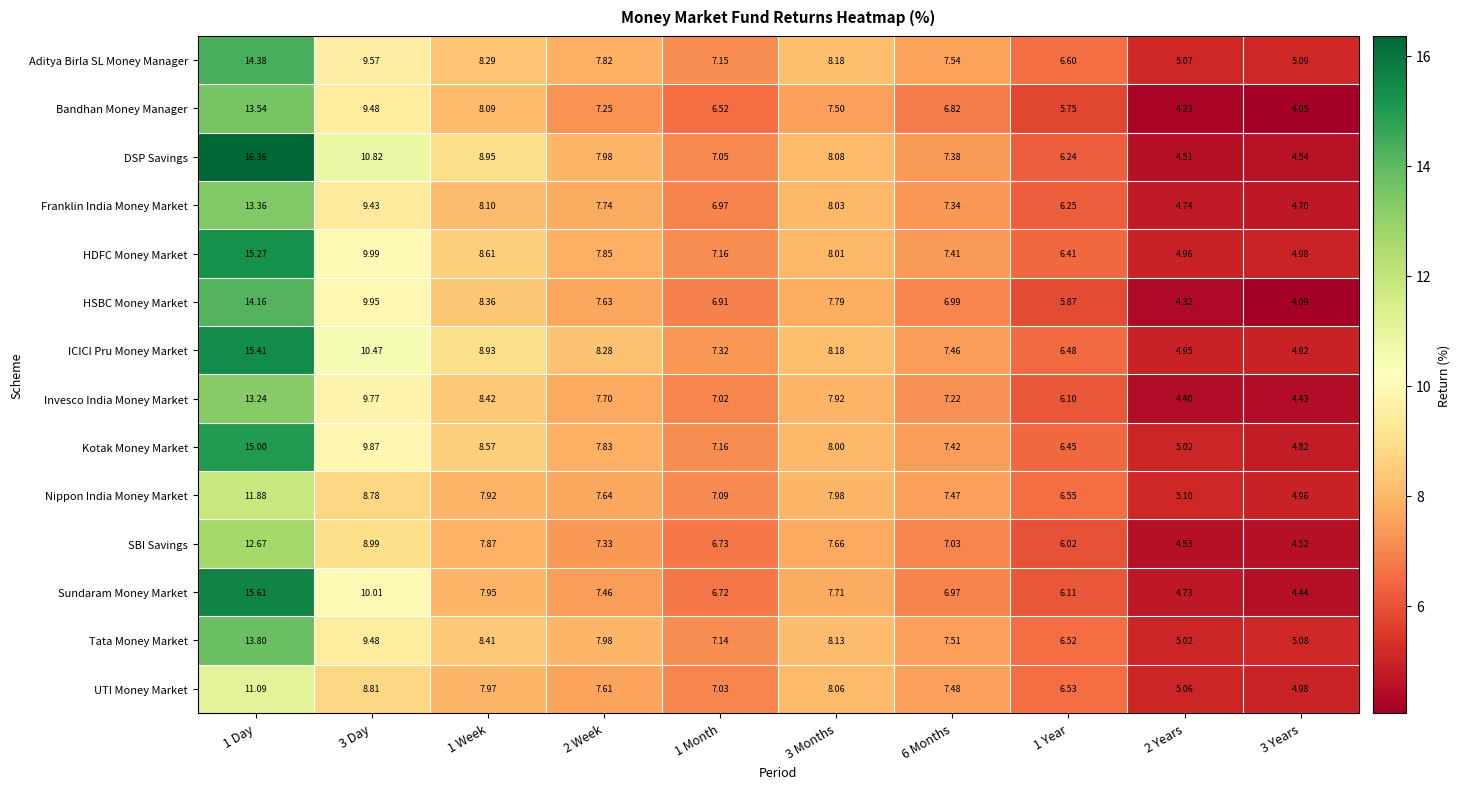

At how many categories does at least one series exceed 7?

7